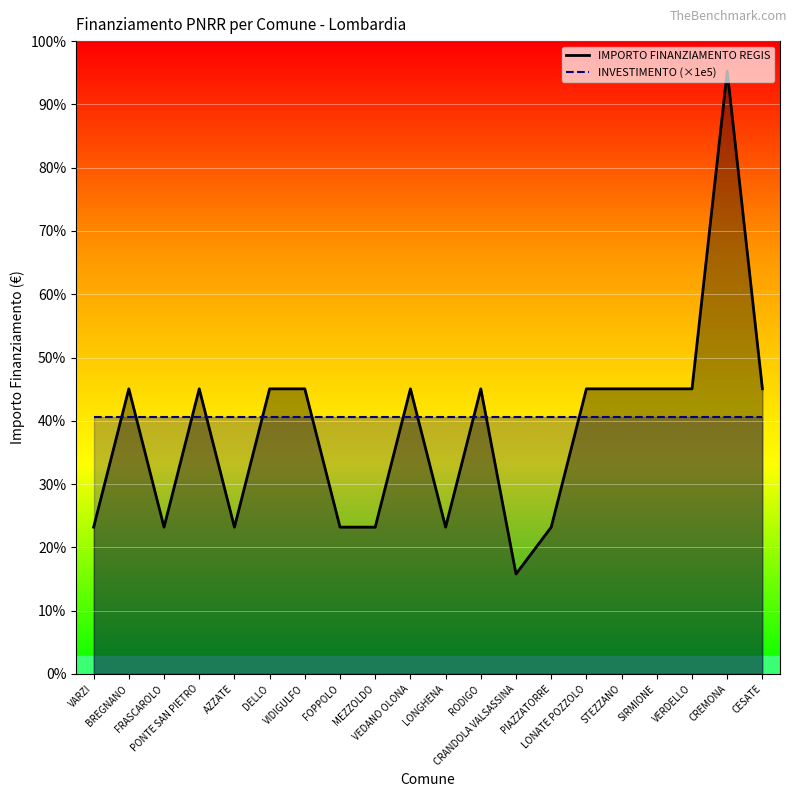

How many data points does each series have?

20